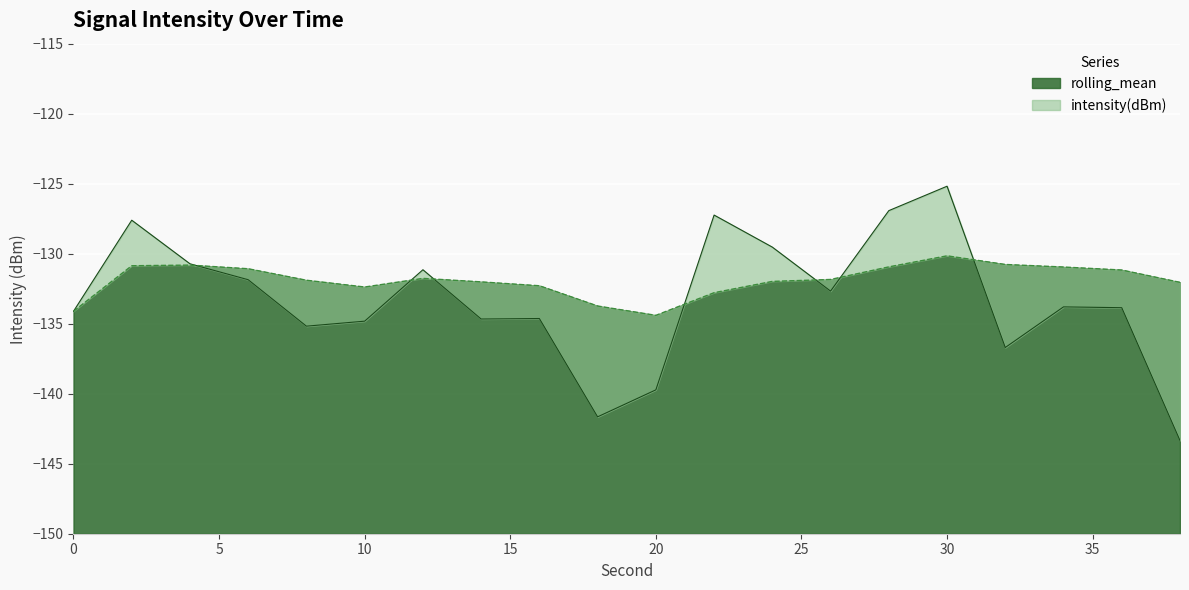

Reading right to left, transcribe all the data shown in this chart.

intensity(dBm): 38=-143.3	36=-133.9	34=-133.8	32=-136.7	30=-125.2	28=-126.9	26=-132.7	24=-129.5	22=-127.2	20=-139.7	18=-141.7	16=-134.6	14=-134.7	12=-131.1	10=-134.8	8=-135.2	6=-131.9	4=-130.7	2=-127.6	0=-134.1
rolling_mean: 38=-132.0	36=-131.2	34=-131.0	32=-130.8	30=-130.2	28=-130.9	26=-131.8	24=-132.0	22=-132.8	20=-134.4	18=-133.7	16=-132.3	14=-132.0	12=-131.8	10=-132.4	8=-131.9	6=-131.1	4=-130.8	2=-130.9	0=-134.1